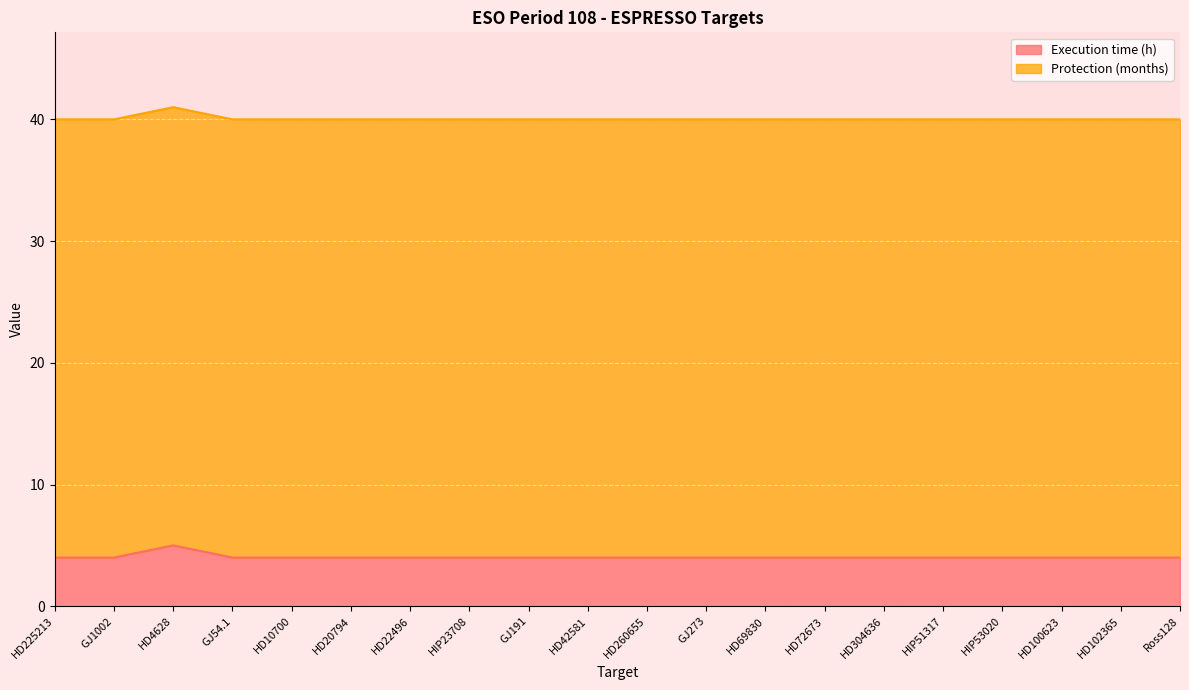

Where is the first local maximum?

HD4628